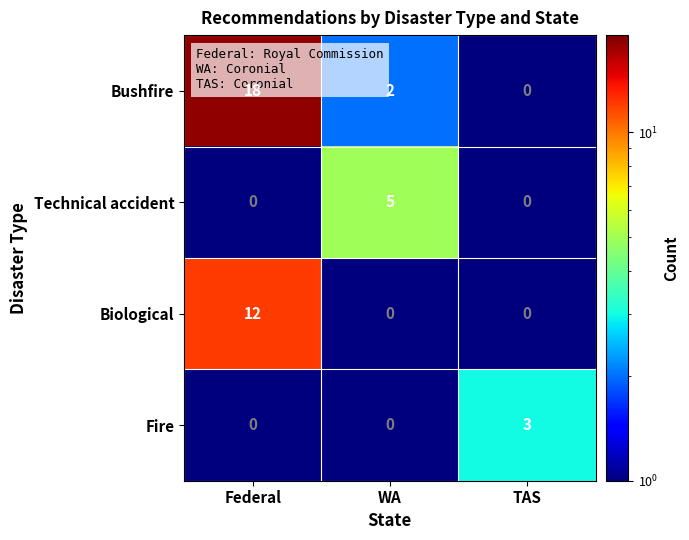

Which series changed the most between Federal and TAS?

Bushfire